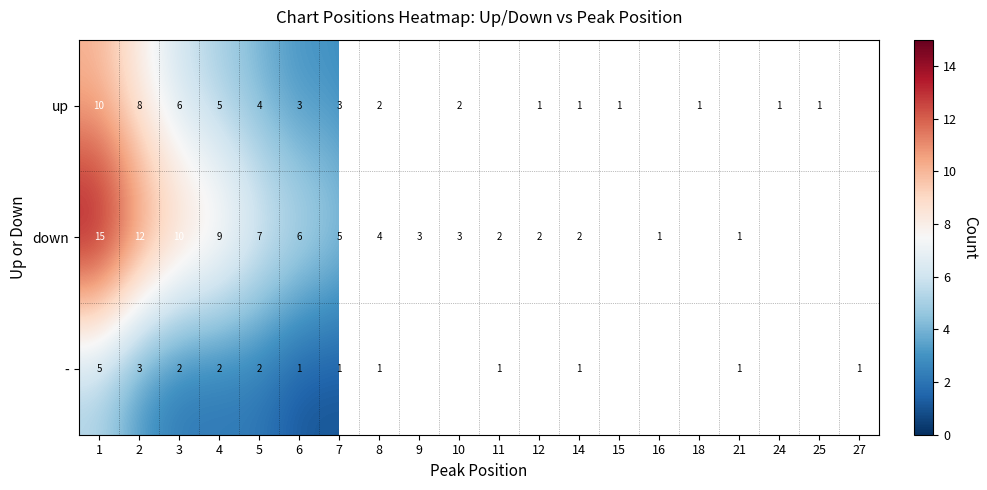

How many data points does each series have?

20